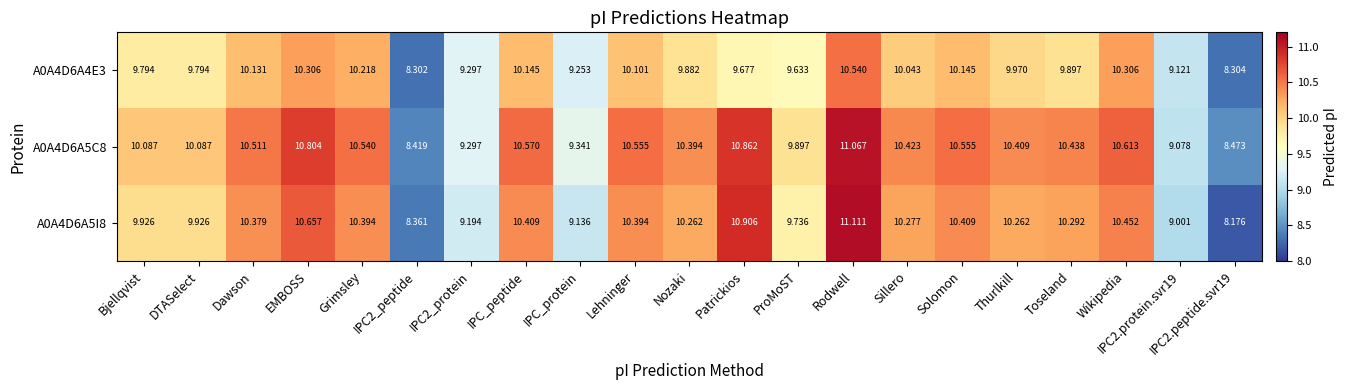

At which label does A0A4D6A5C8 first exceed 10?

Bjellqvist